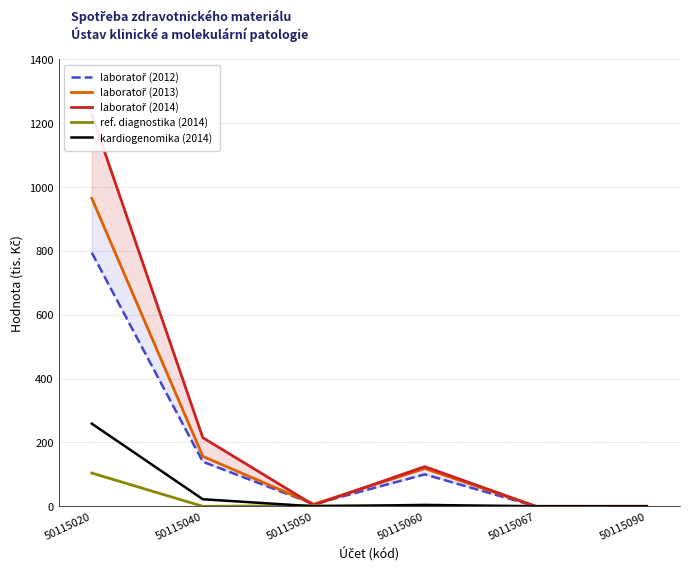

Reading right to left, list all the values displayed in this chart.

laboratoř (2012): 0.3	0.0	100.0	6.9	139.8	794.4
laboratoř (2013): 0.0	0.0	118.3	6.8	156.4	964.7
laboratoř (2014): 0.0	0.0	124.4	3.8	215.1	1227.5
ref. diagnostika (2014): 0.0	0.0	0.0	2.1	0.0	104.2
kardiogenomika (2014): 0.0	0.2	4.4	0.0	22.2	259.0